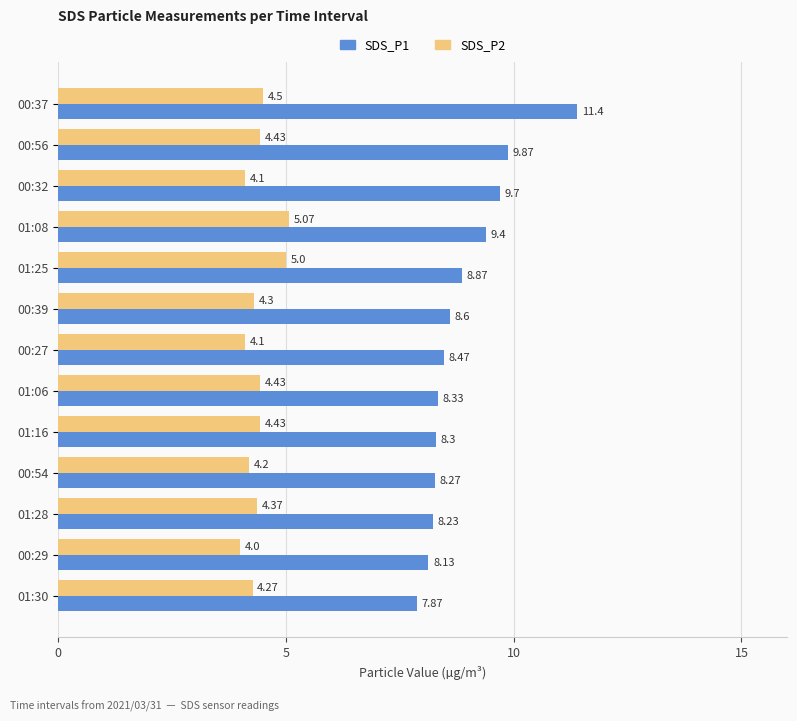

What is the sum of all SDS_P2 values?

57.2